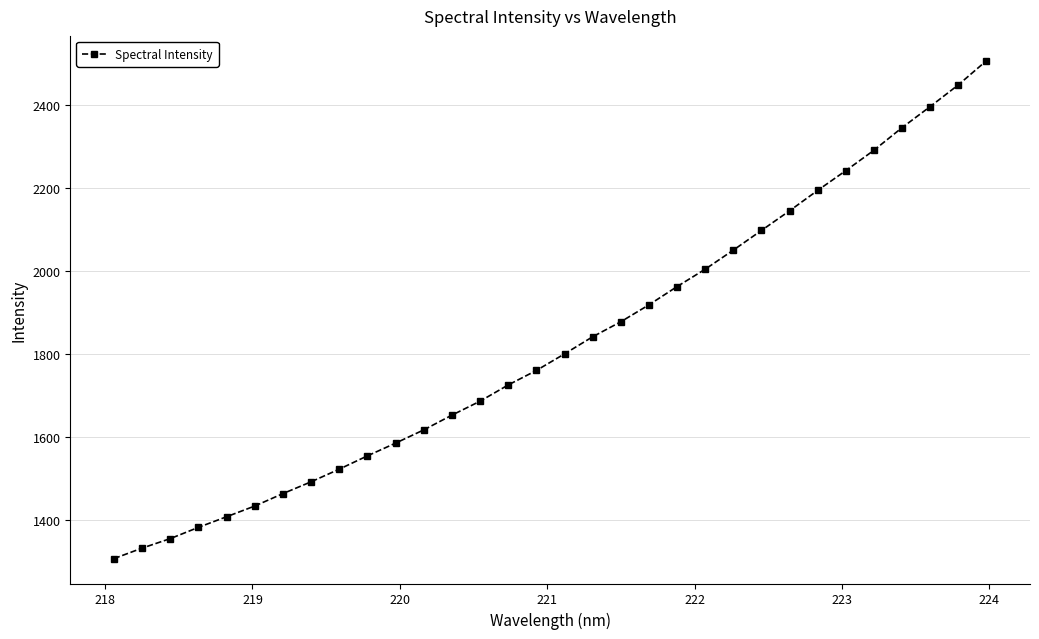

What is the average value?

1824.4